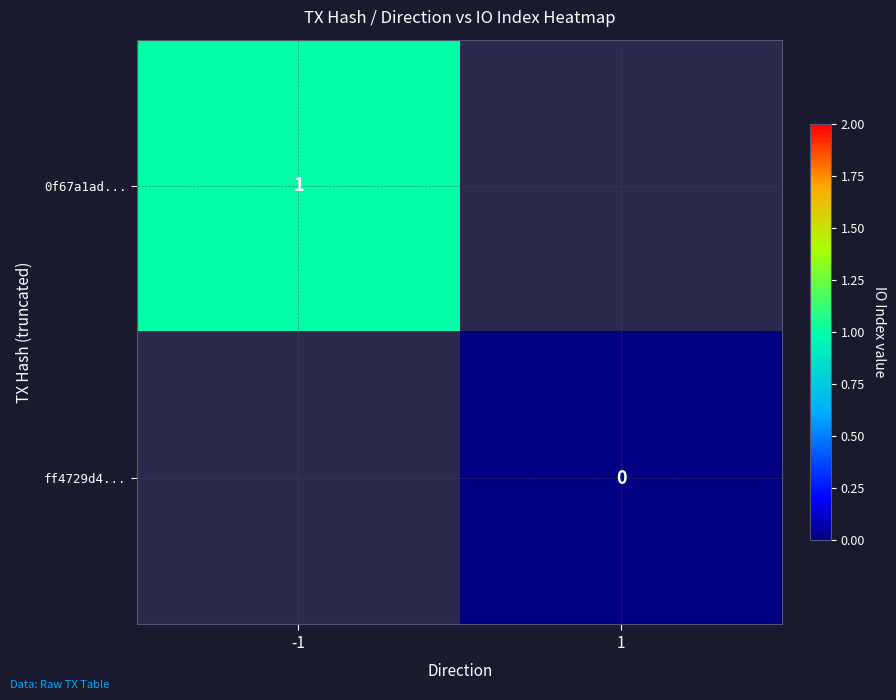

Is it true that 0f67a1ad... equals 1 at -1?

True